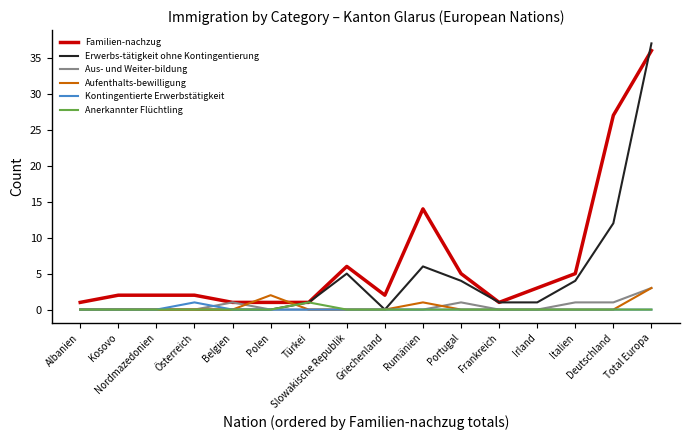

What are all the series names shown in the legend?

Familien-nachzug, Erwerbs-tätigkeit ohne Kontingentierung, Aus- und Weiter-bildung, Aufenthalts-bewilligung, Kontingentierte Erwerbstätigkeit, Anerkannter Flüchtling